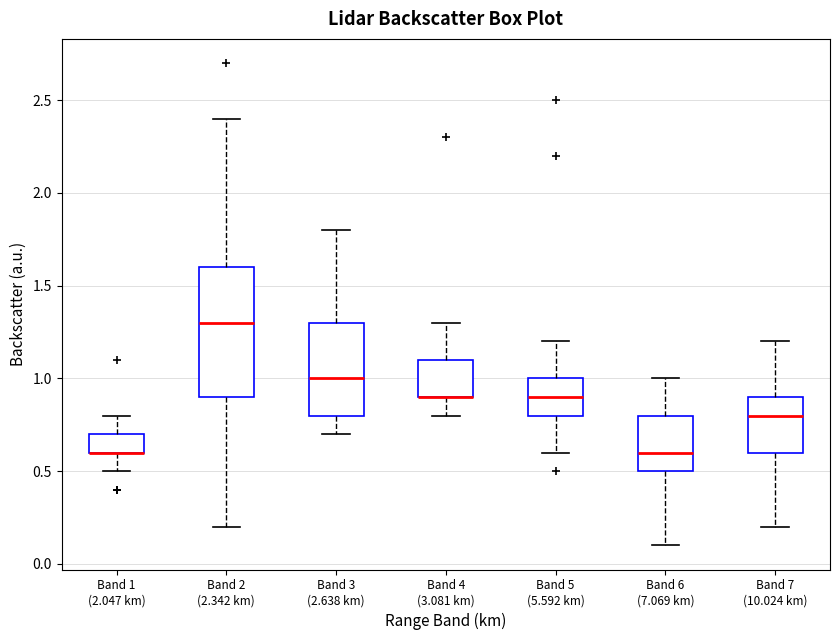

Which box is the tallest, from its lower edge to its upper edge?

Band 2 (2.342 km)